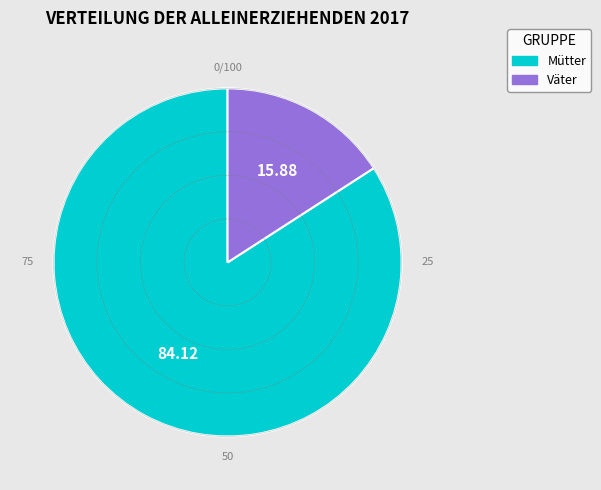

What percentage do Väter and Mütter together represent?

100.0%